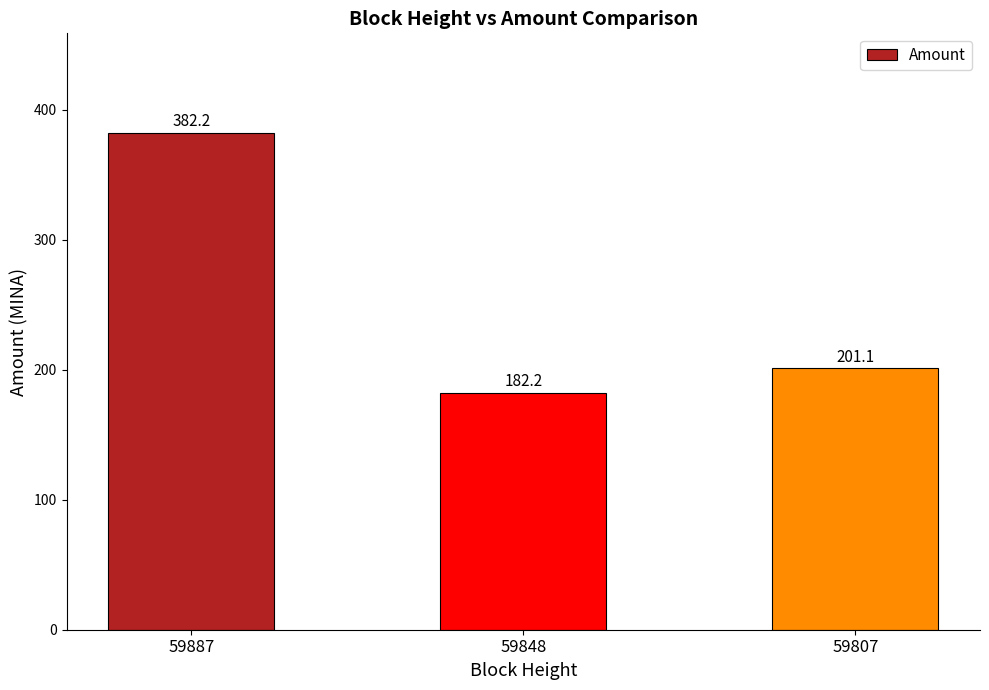

At which label is the value closest to 282?

59807